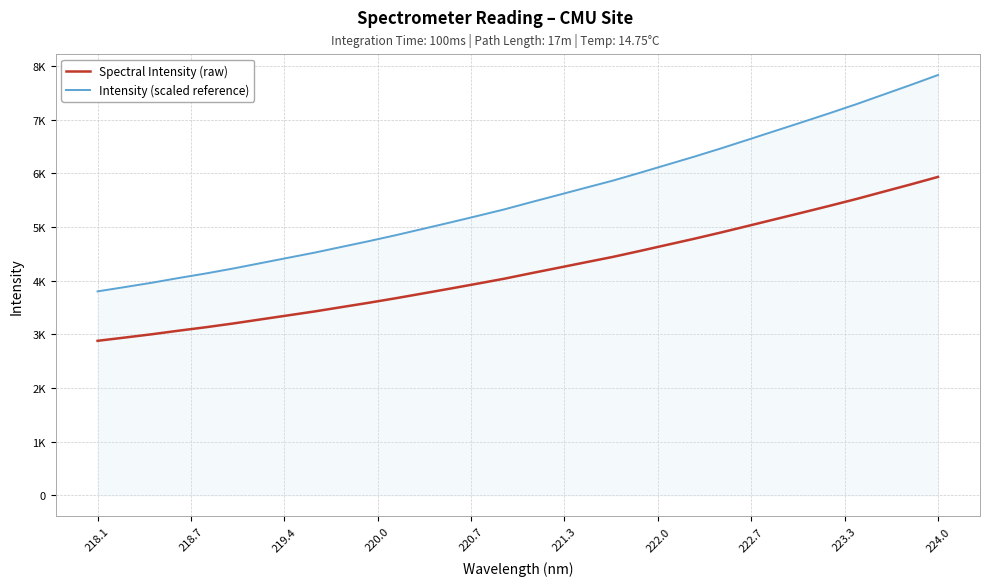

Does the chart have visible grid lines?

Yes